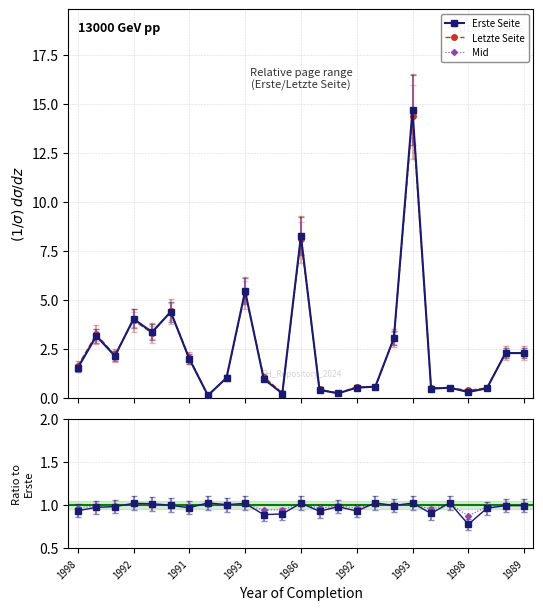

The Mid series shows 1.0 at 1989. True or false?

True